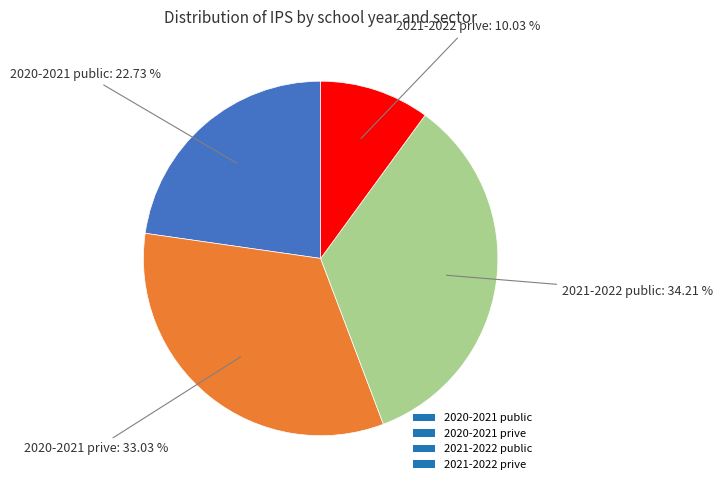

What percentage is the 2021-2022 public slice, to the nearest percent?

34%